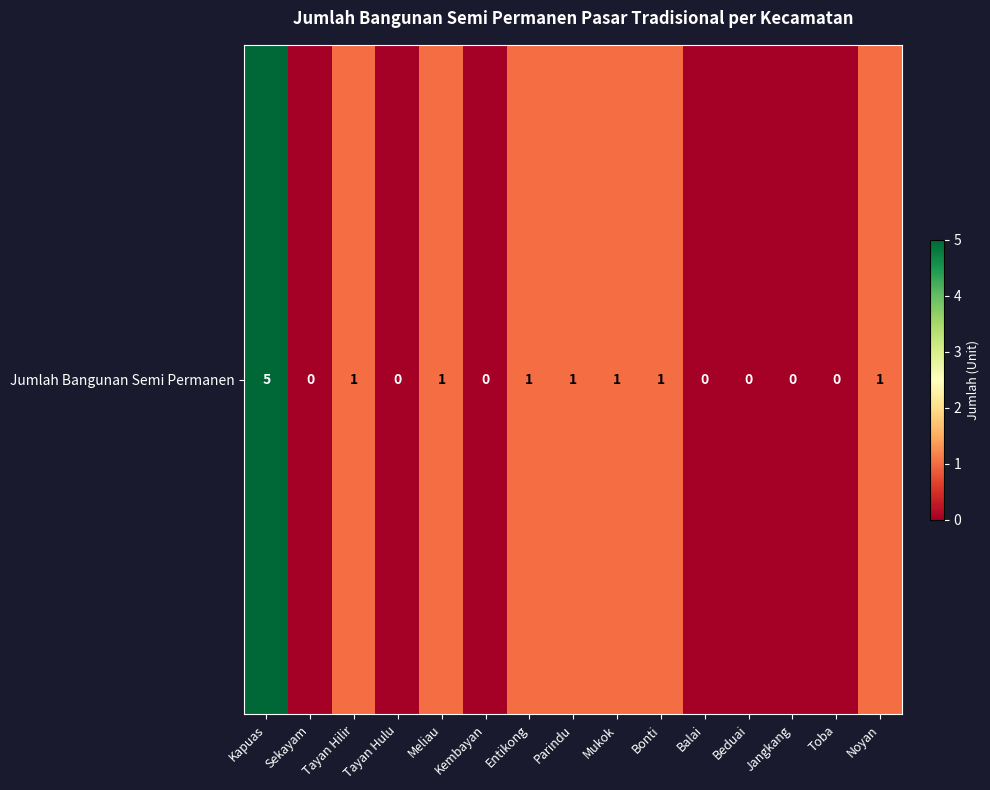

Rank the categories by value from lowest to highest.

Sekayam, Tayan Hulu, Kembayan, Balai, Beduai, Jangkang, Toba, Tayan Hilir, Meliau, Entikong, Parindu, Mukok, Bonti, Noyan, Kapuas